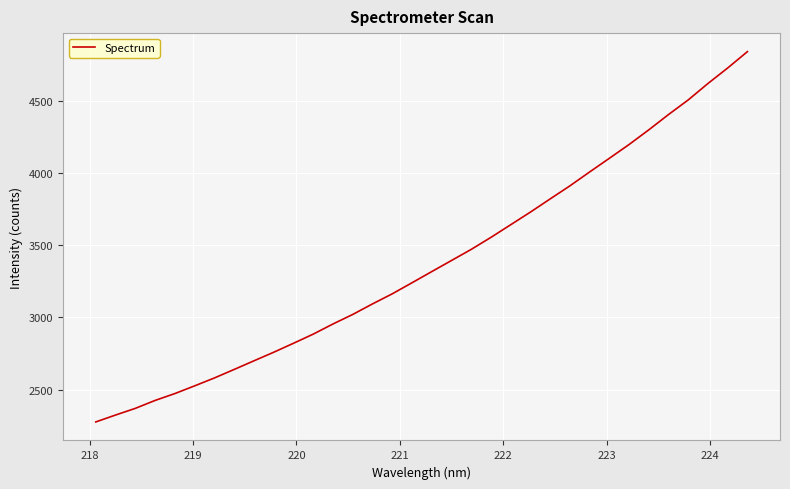

What is the difference between the maximum and minimum values?

2563.3